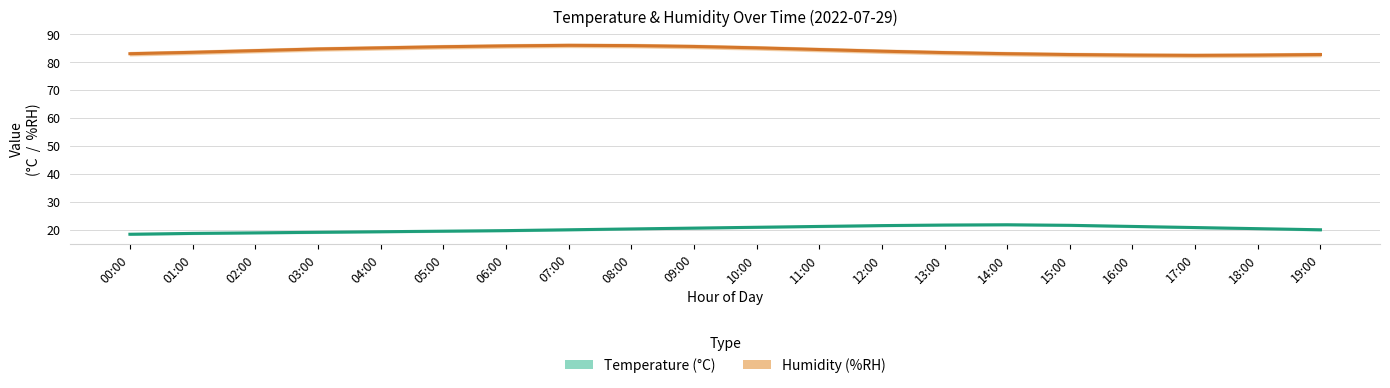

Where is the first local minimum for humidity?

17:00